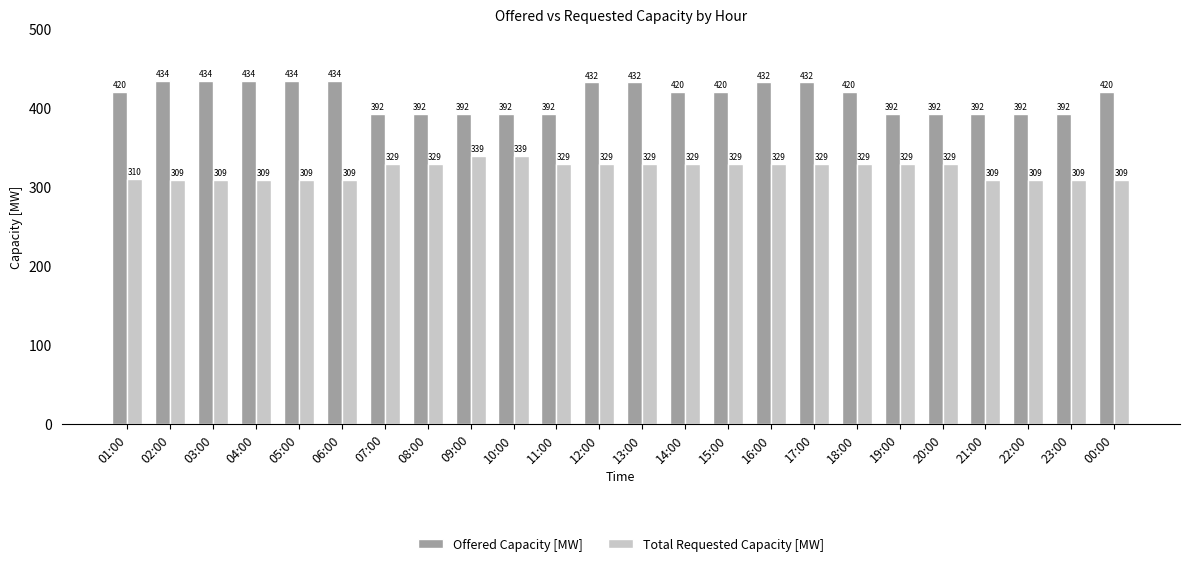

Between 14:00 and 21:00, which series saw the biggest shift?

Offered Capacity [MW]